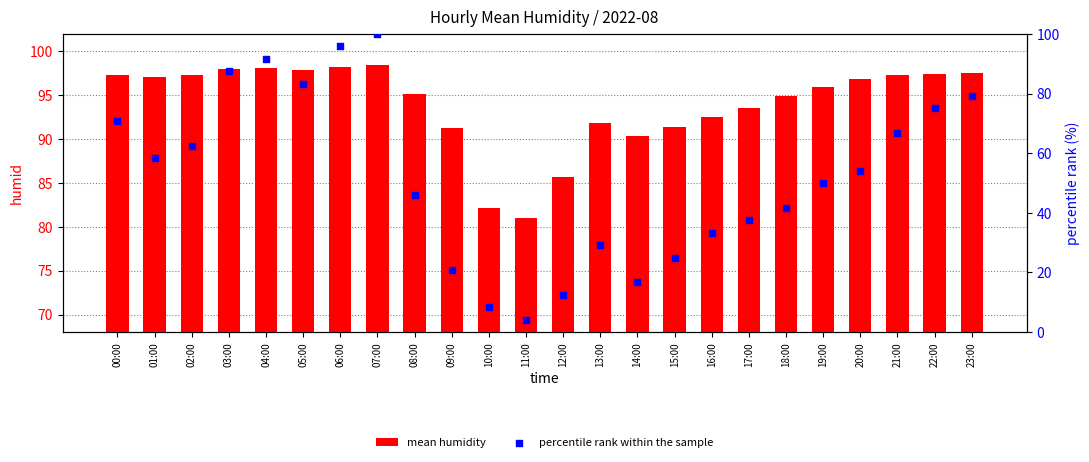

Which series reaches the maximum Y coordinate?

percentile rank within the sample